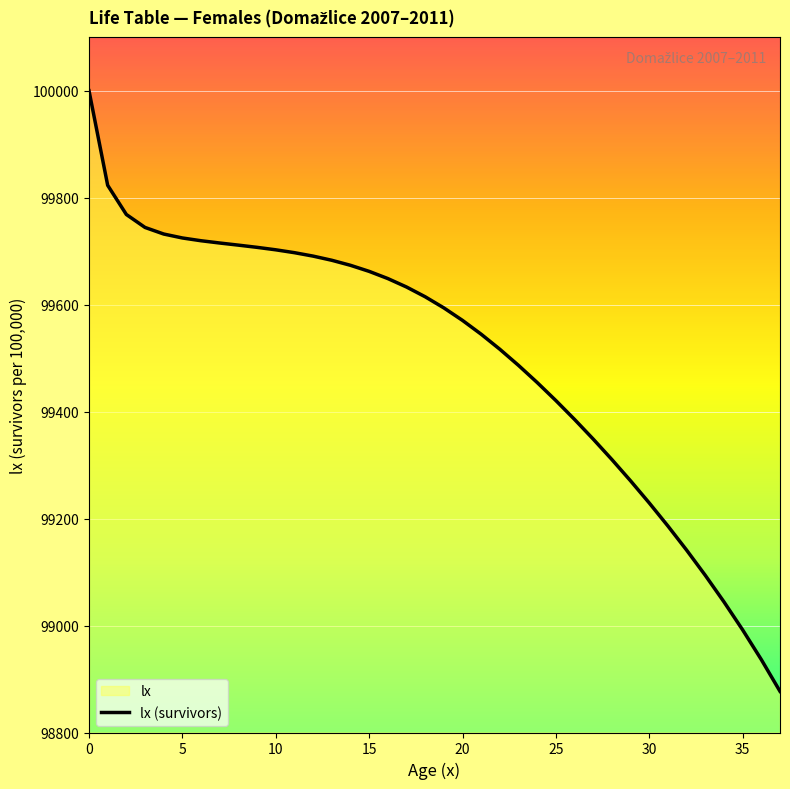

What is the sum of all values?

3781052.6